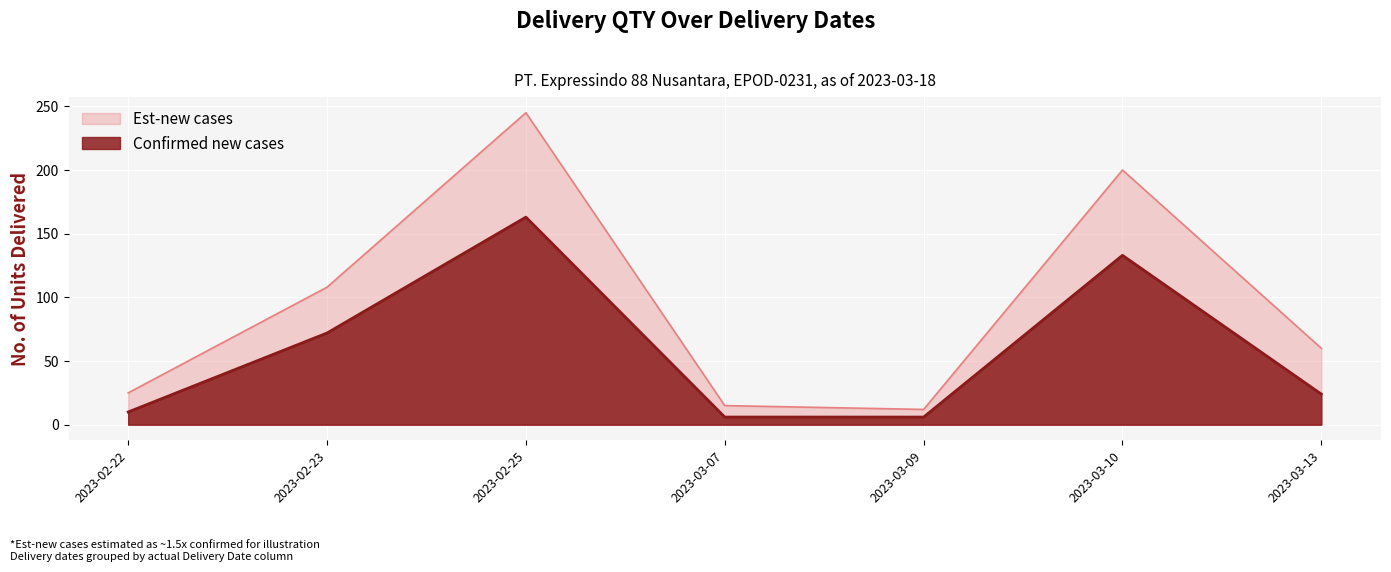

What are all the series names shown in the legend?

Est-new cases, Confirmed new cases